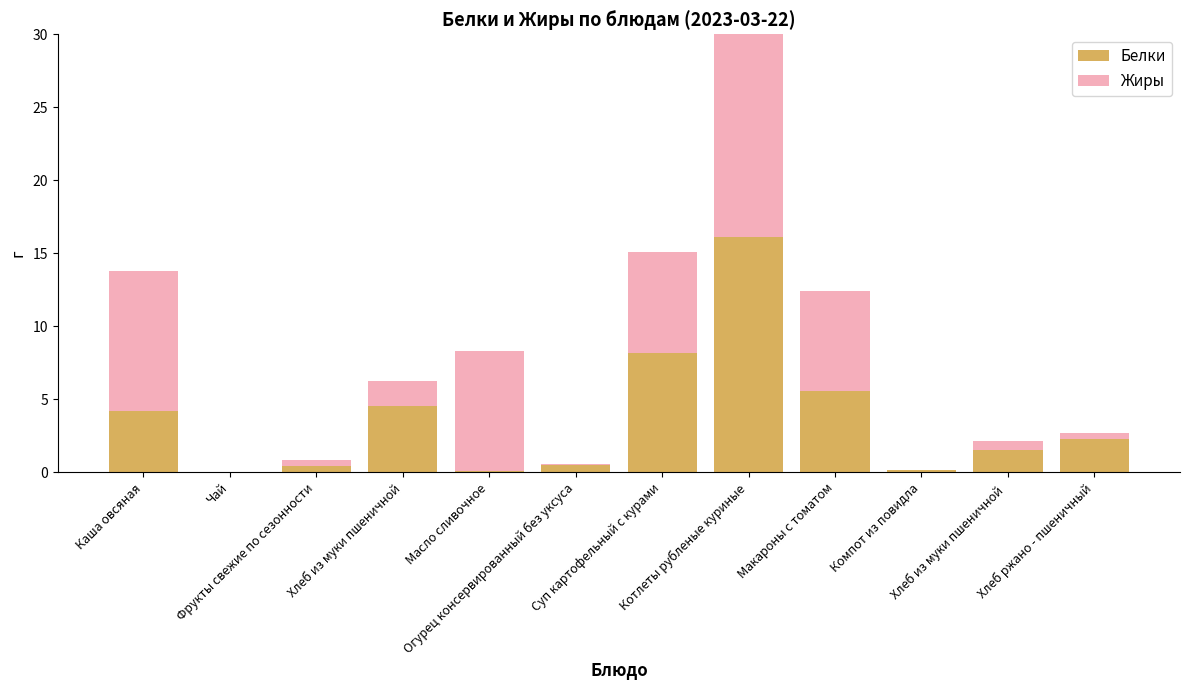

At which category is the sum across all series the highest?

Котлеты рубленые куриные